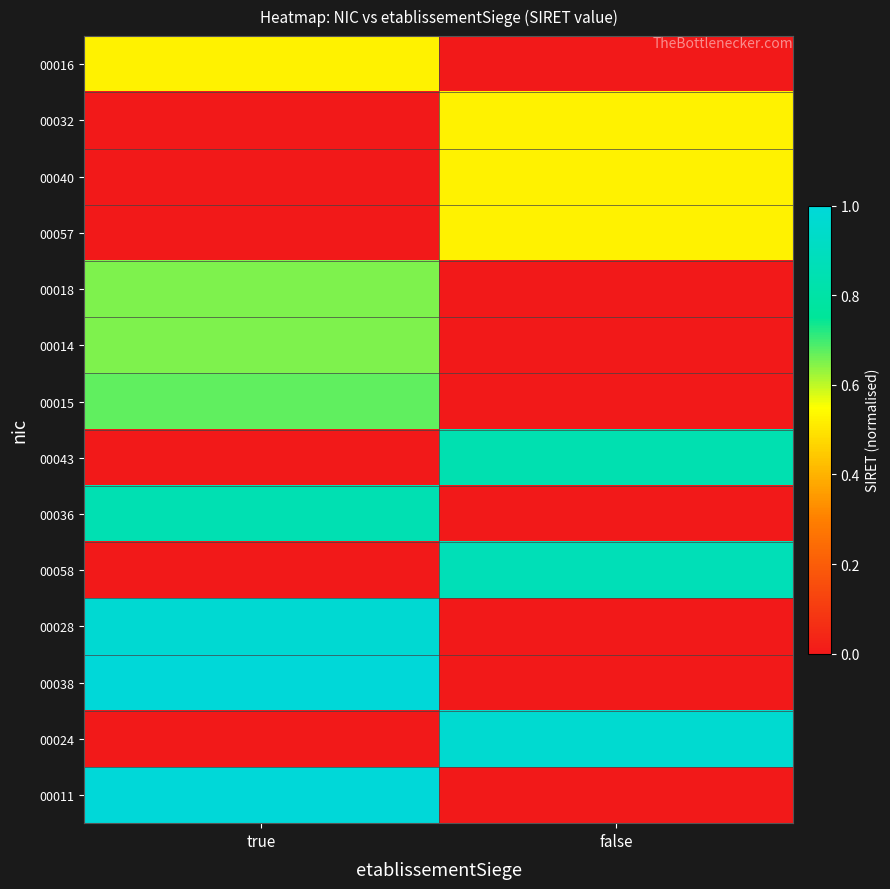

What is the total value across all series at false?

4.3